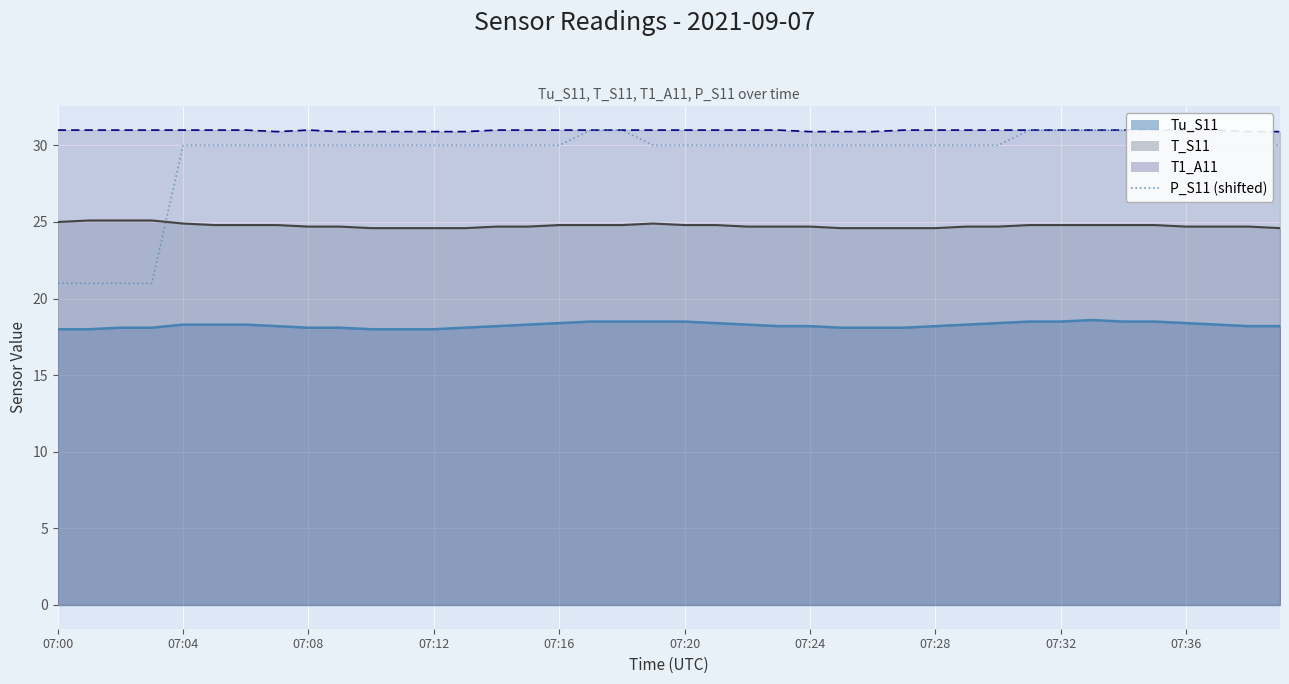

What is the difference between the second highest and minimum values?

10.0